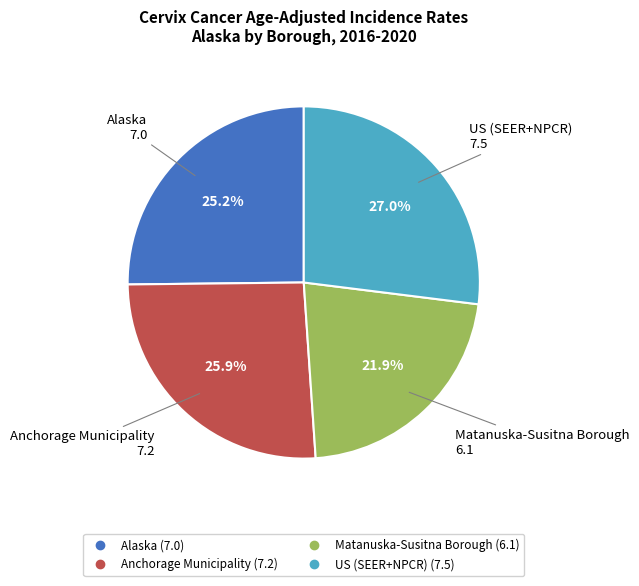

To the nearest percent, what percentage of the pie is US (SEER+NPCR)?

27%